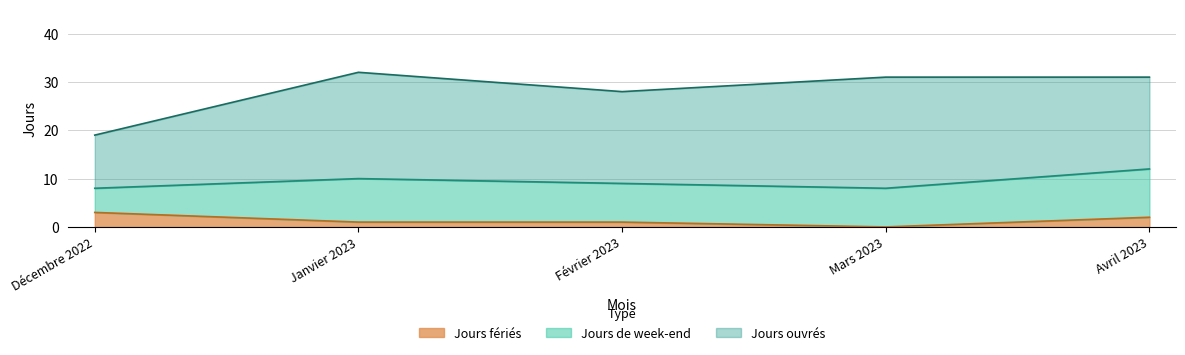

What are all the series names shown in the legend?

Jours fériés, Jours de week-end, Jours ouvrés